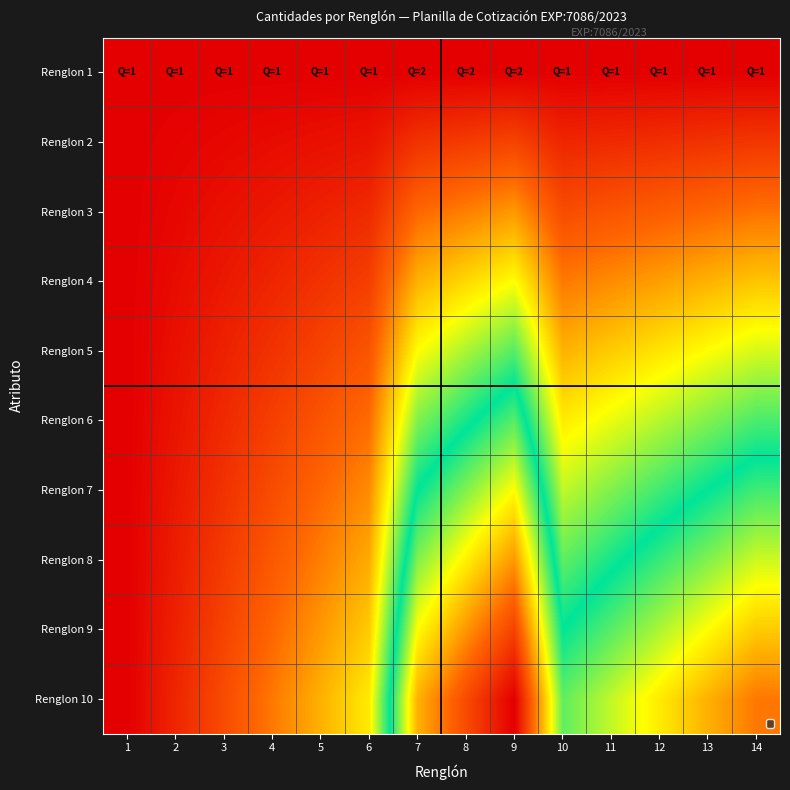

Is the value of Renglon 2 at 2 greater than the value of Renglon 8 at 14?

No